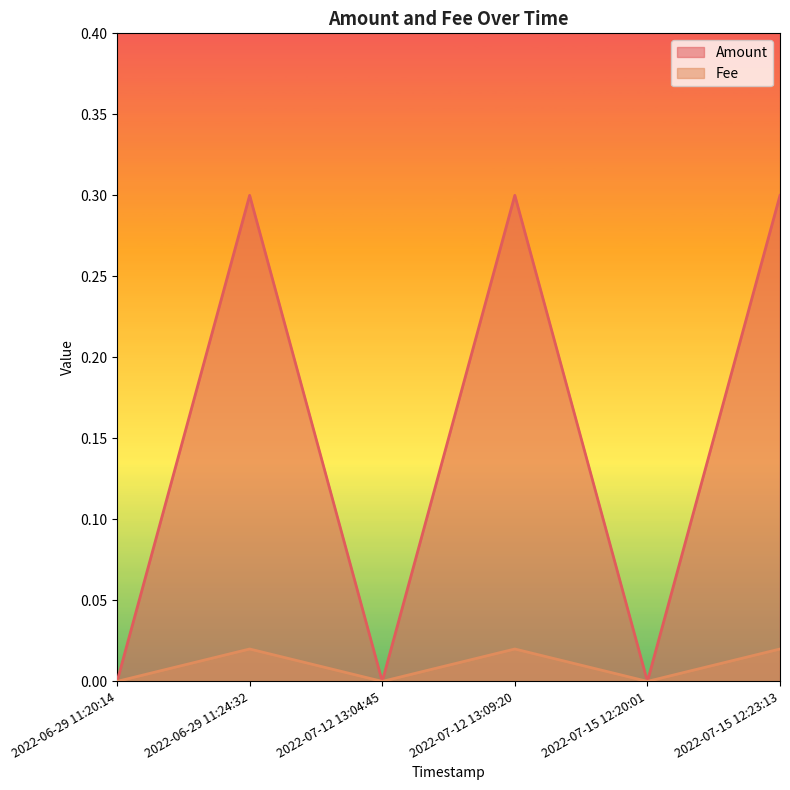

Where is the first local minimum for Fee?

2022-07-12 13:04:45